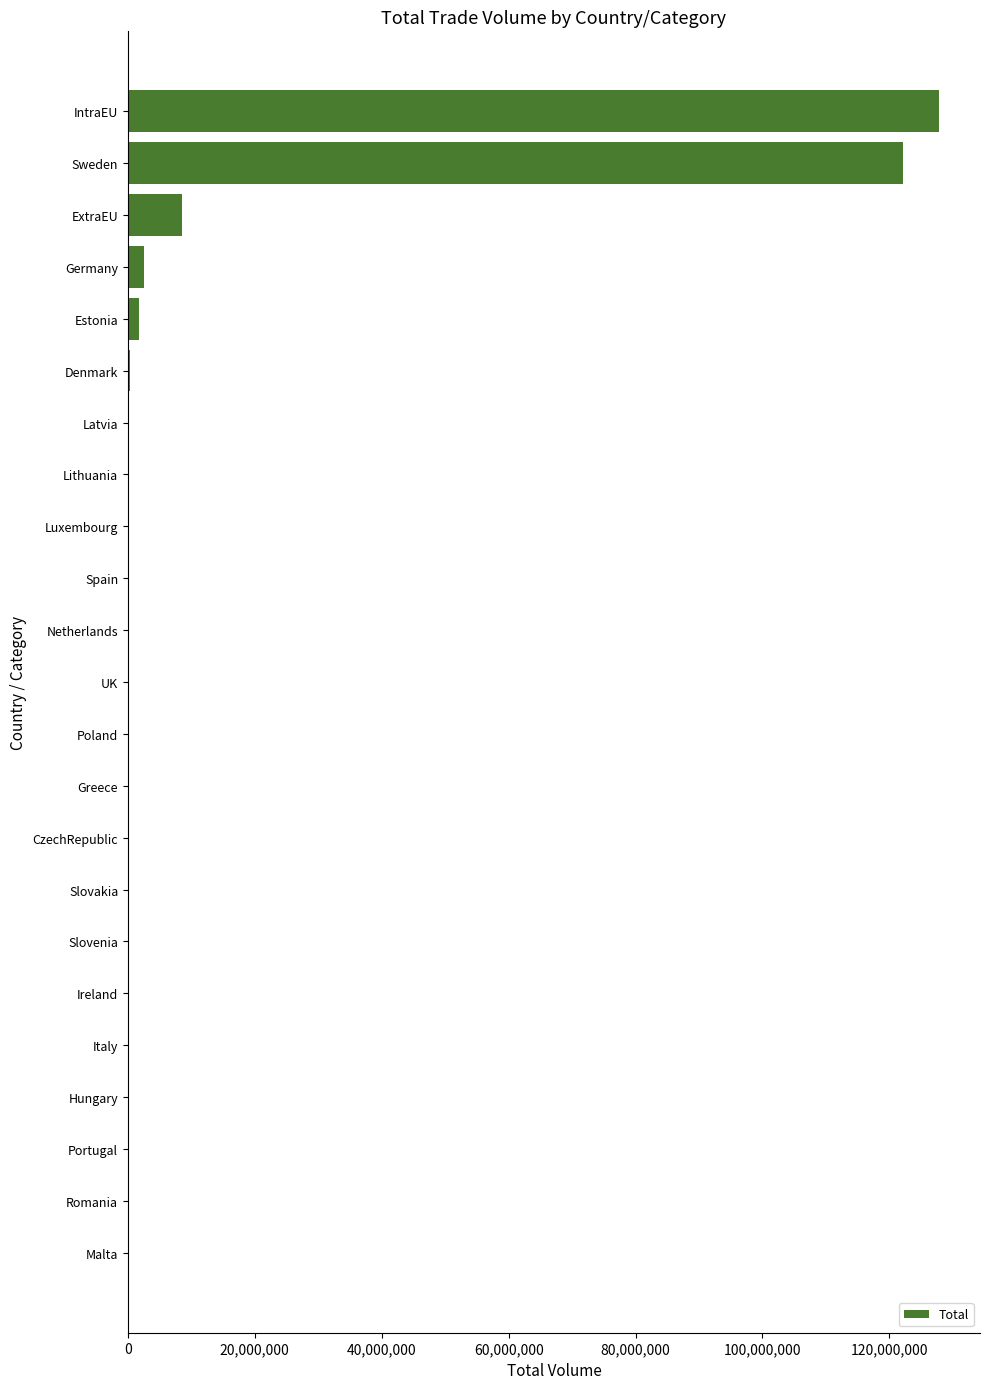

Where is the data nearest to the value 63945910?

ExtraEU